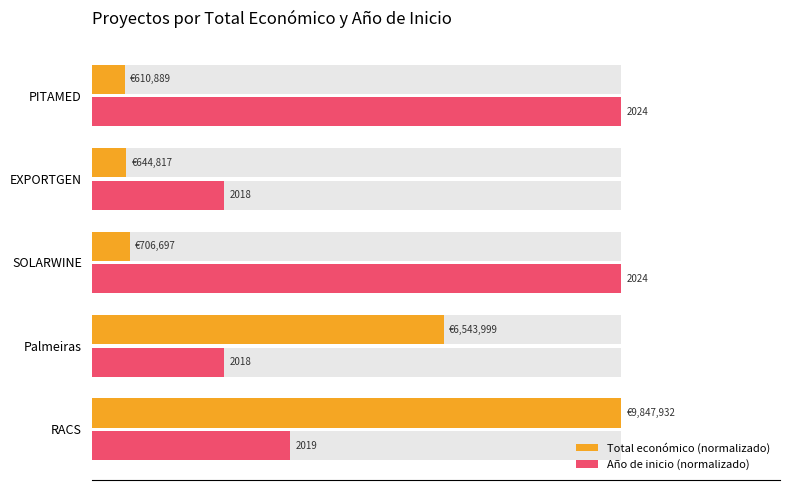

How many bars are there in total?

10